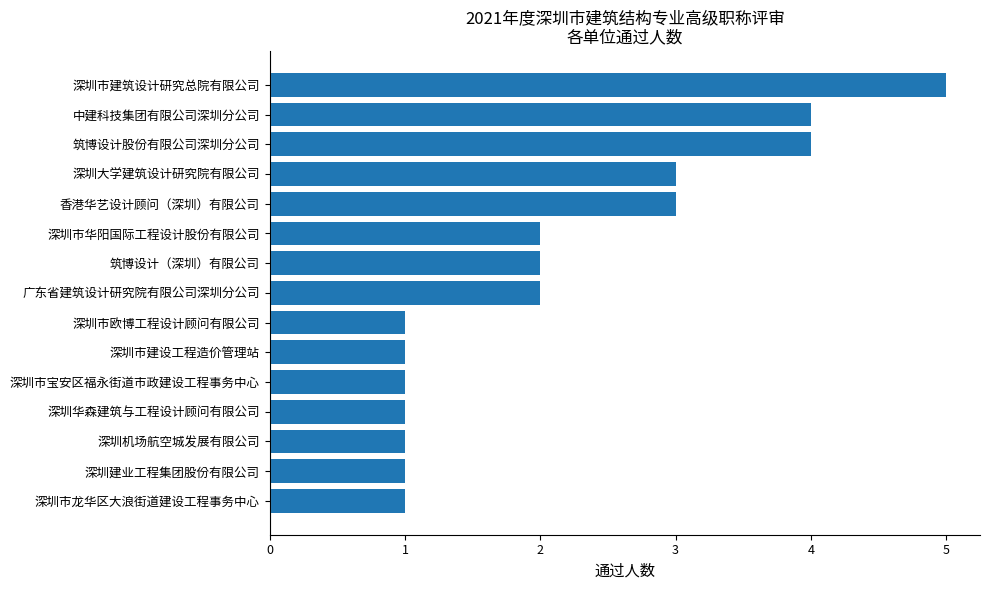

How many values are below 2?

7